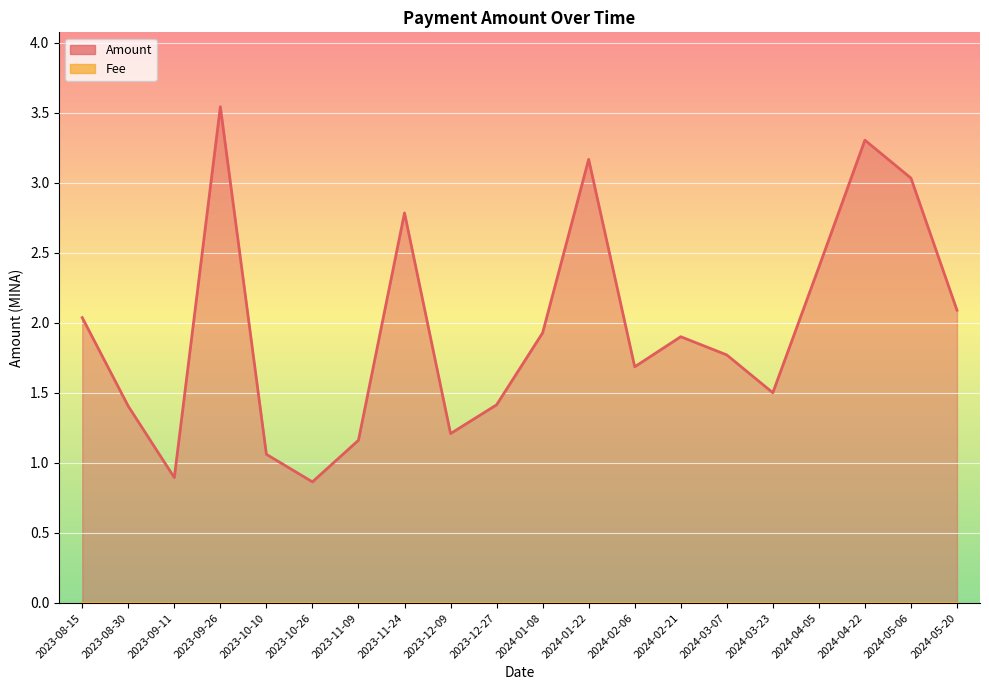

What is the value of the 16th point from the left?

1.5